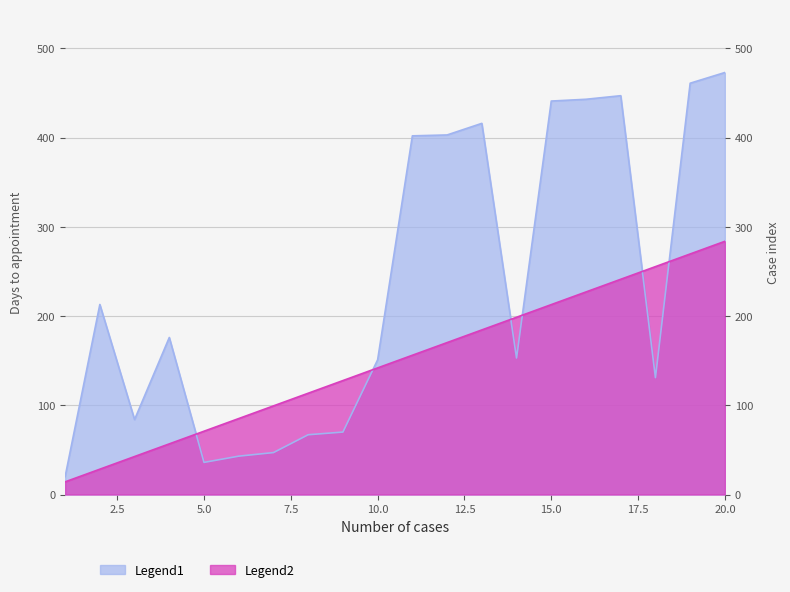

What is the minimum value shown in the chart?

14.2